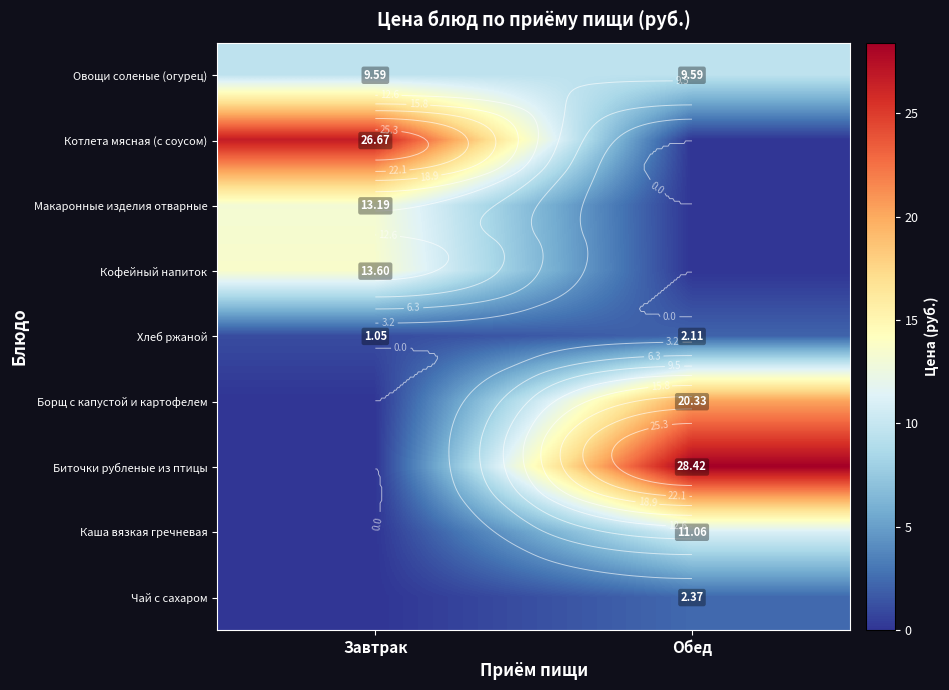

What is the difference between the Биточки рубленые из птицы values at Завтрак and Обед?

28.4